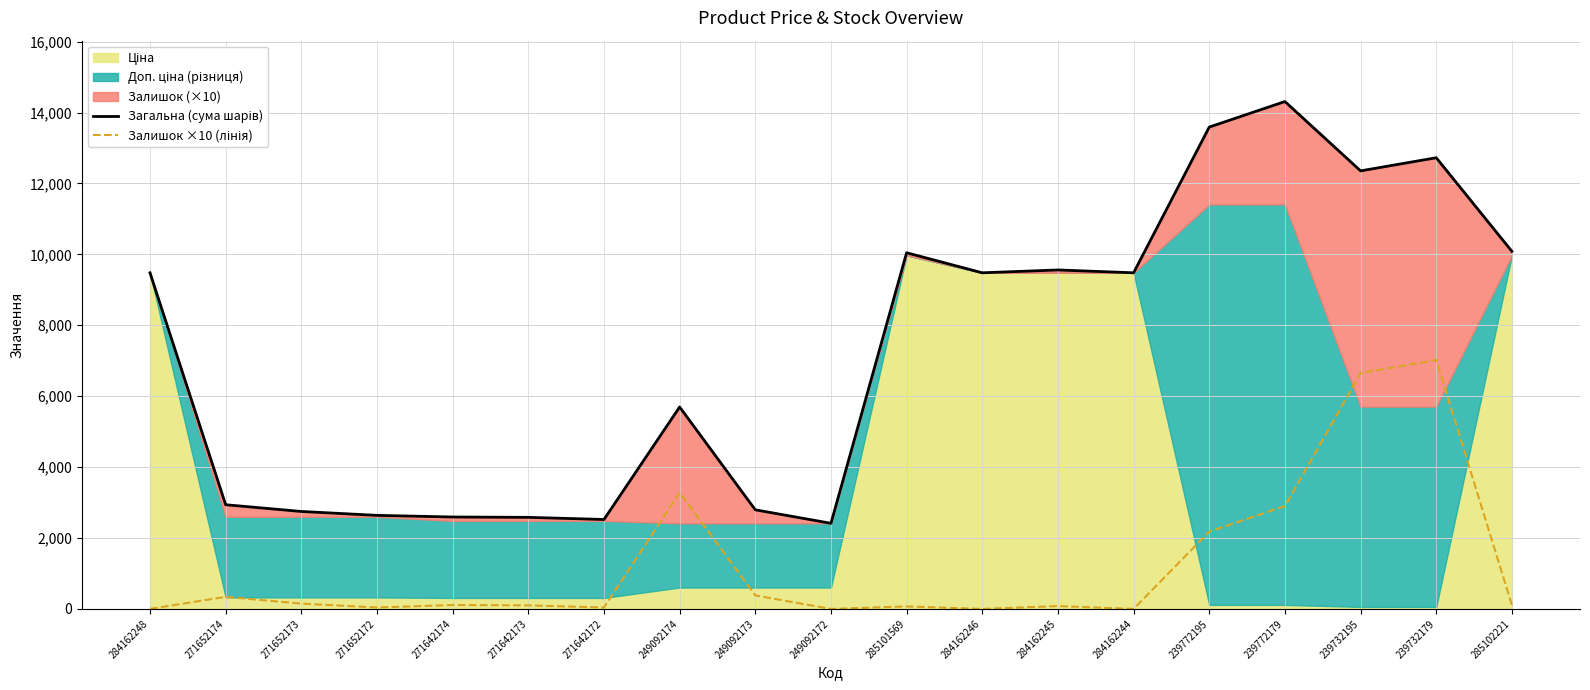

What is the value of the Залишок ×10 (лінія) point at the 11th from the left?

70.0